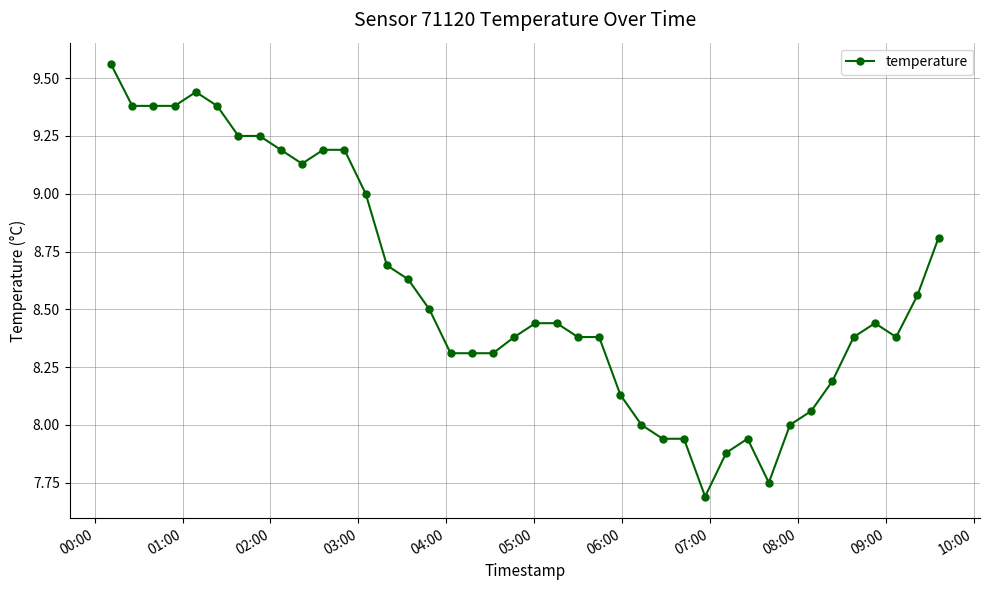

True or false: the data has more than 2 interior local peaks.

True